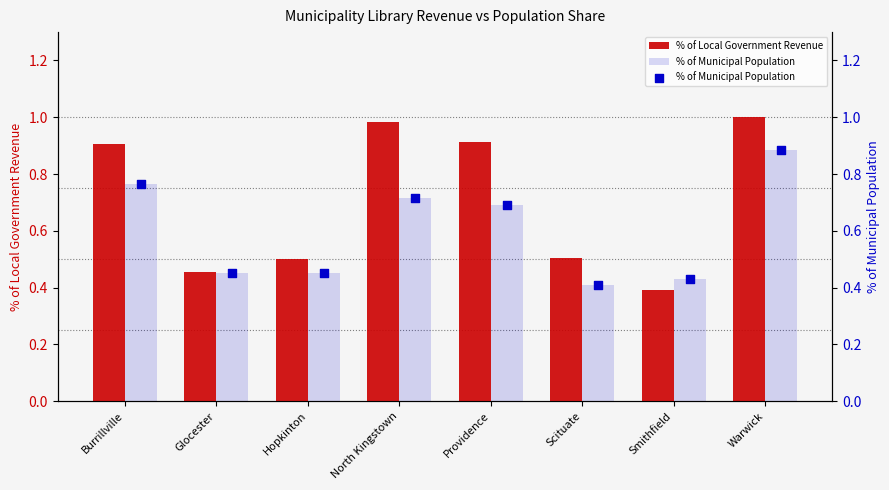

Which series contains the lowest Y value?

% of Local Government Revenue